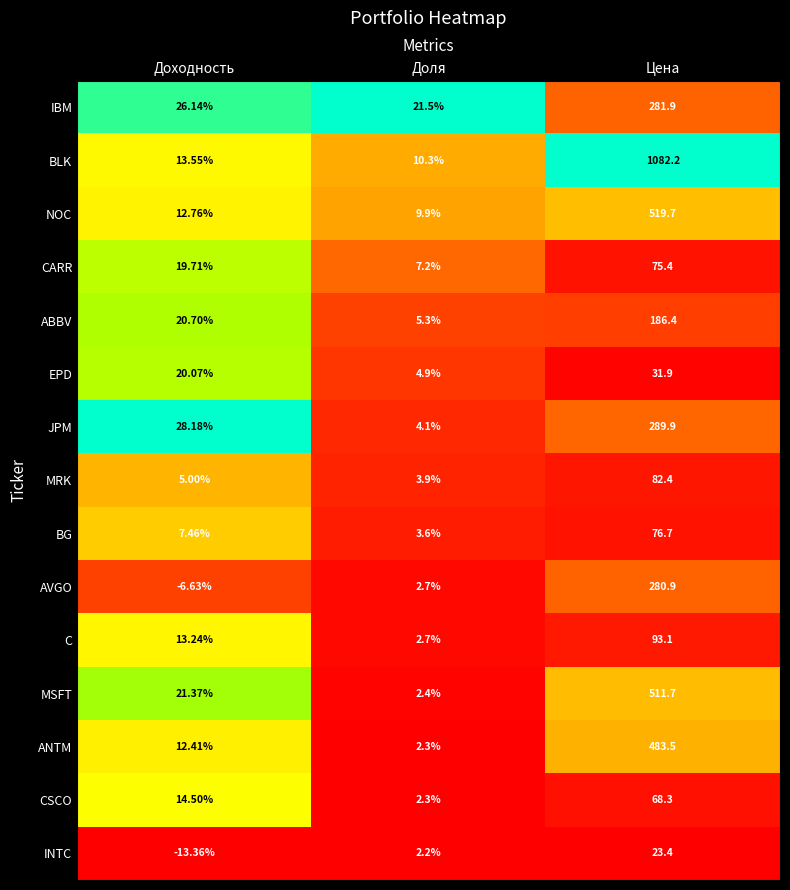

At which category is the sum across all series the highest?

Цена